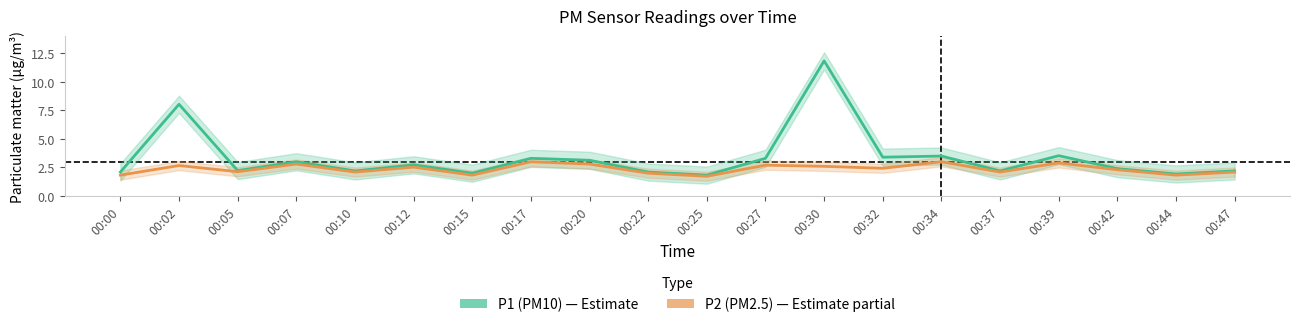

Which category has the highest value across all series?

00:30